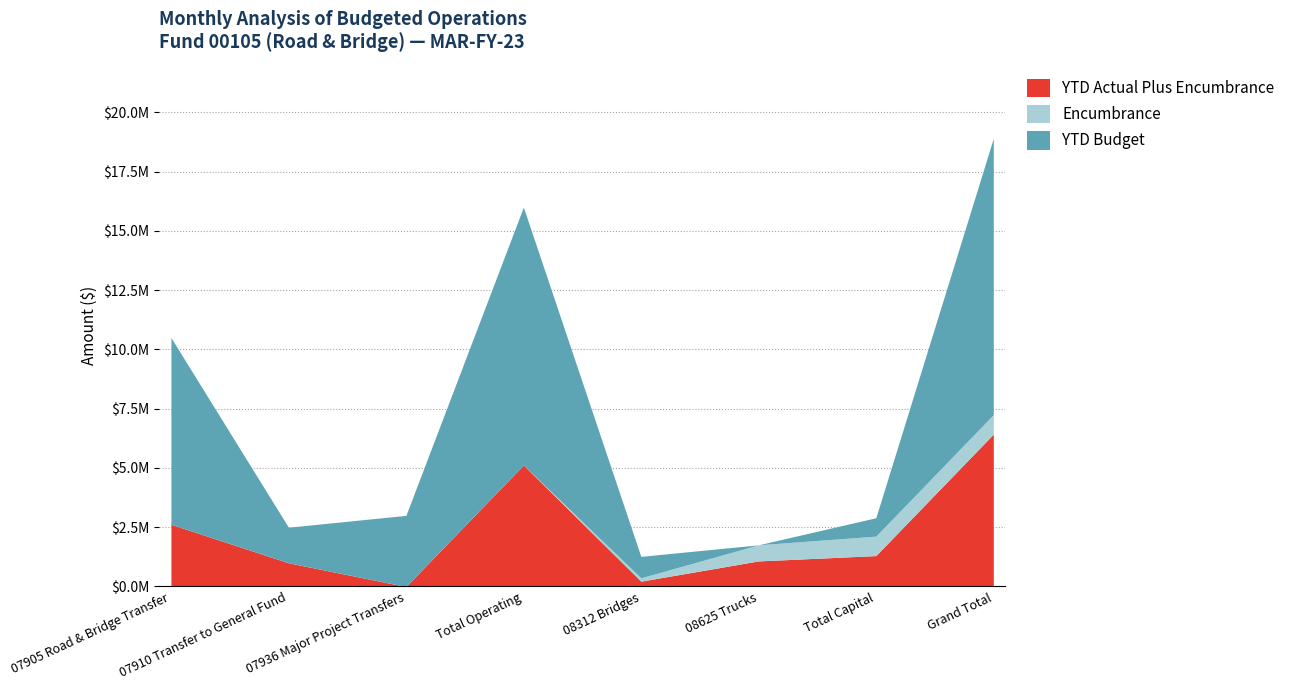

Is it true that YTD Budget equals 2181174.5 at 08625 Trucks?

False